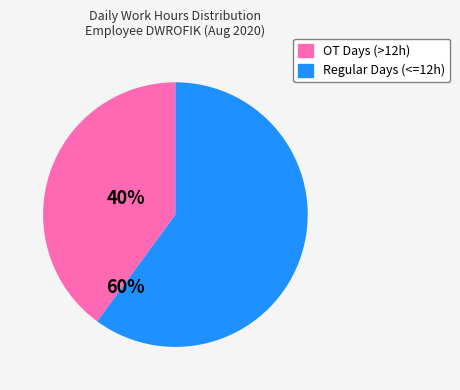

Is there any slice that represents more than half of the pie?

Yes